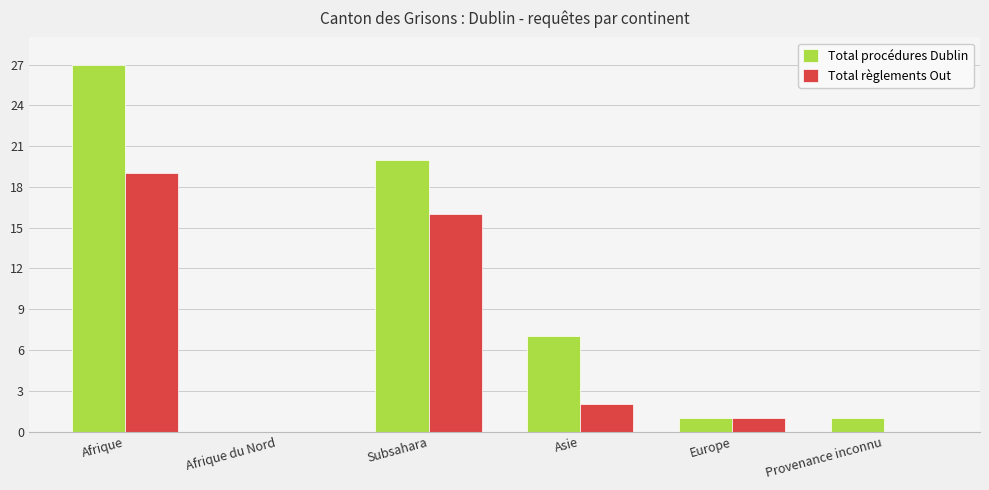

Reading right to left, extract all data points from this chart.

Total procédures Dublin: 1	1	7	20	0	27
Total règlements Out: 0	1	2	16	0	19